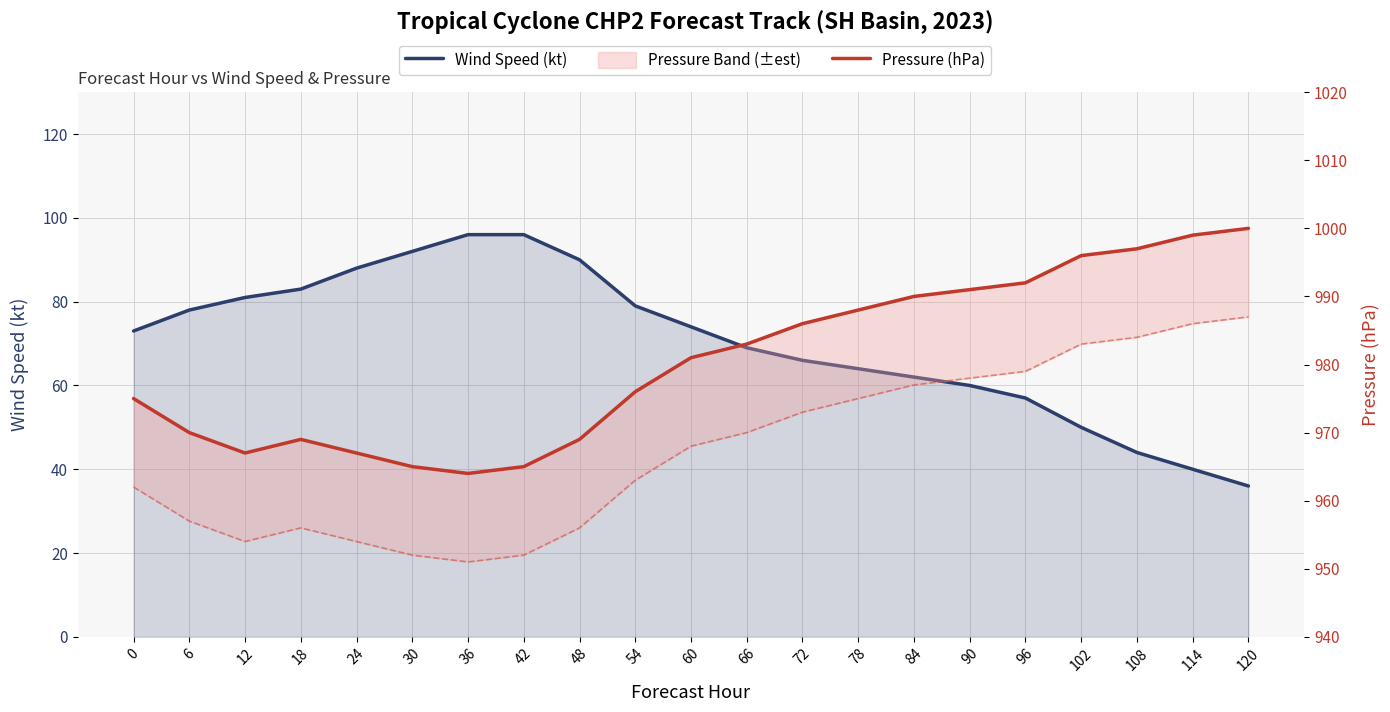

What is the difference between the maximum and minimum values in the Wind Speed (kt) series?

60